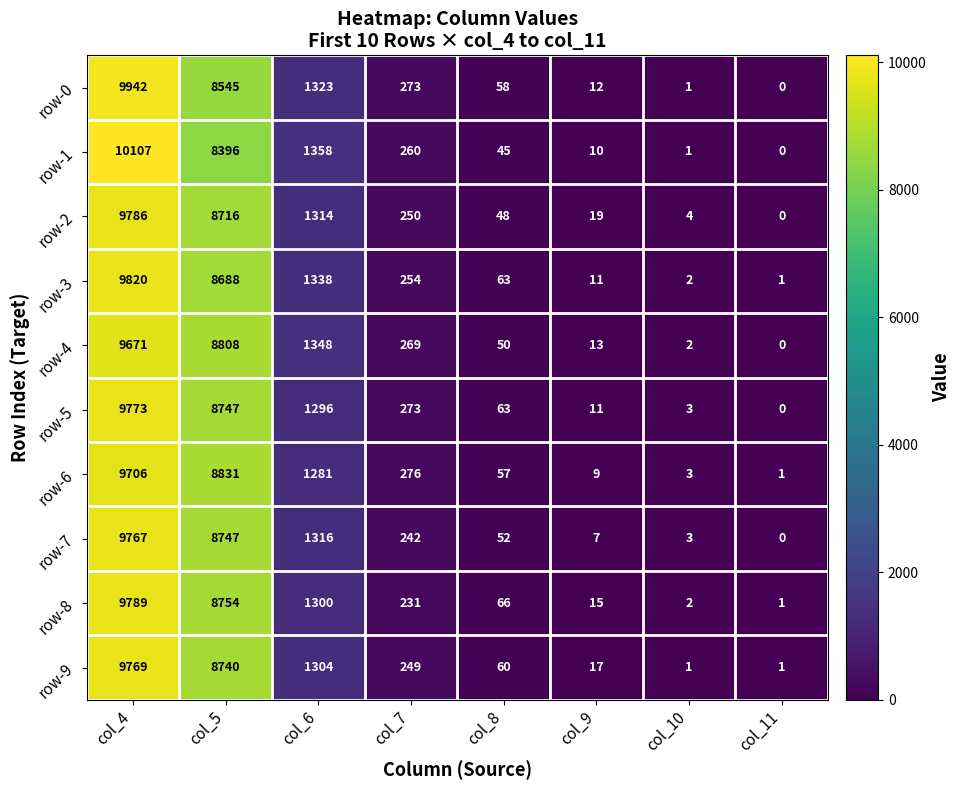

How many data points in row-2 are less than 250?

4